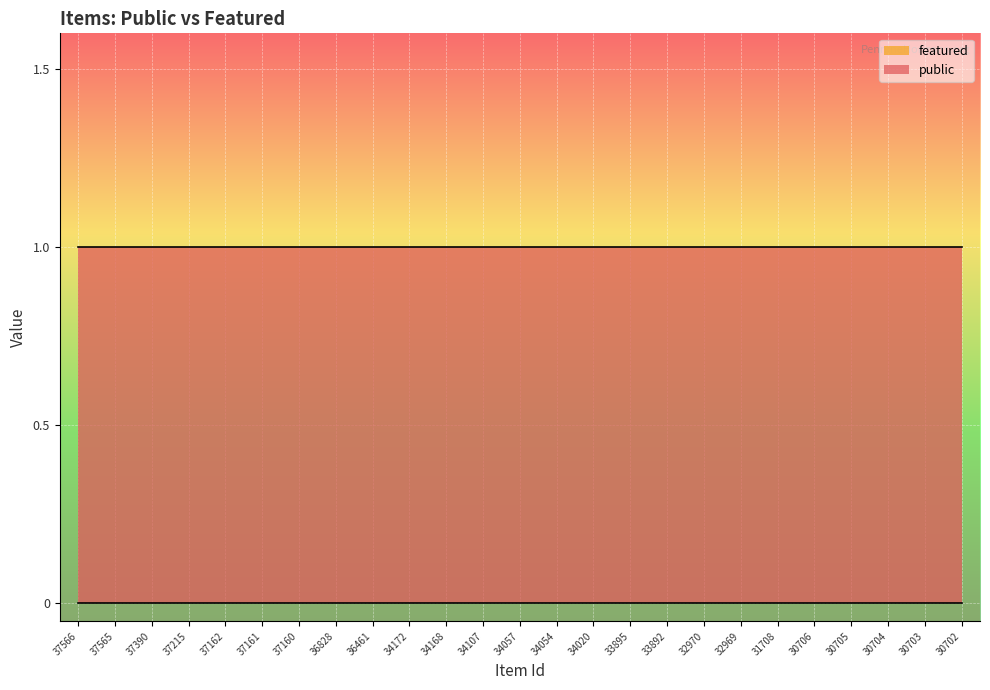

Count the number of categories in the chart.

25